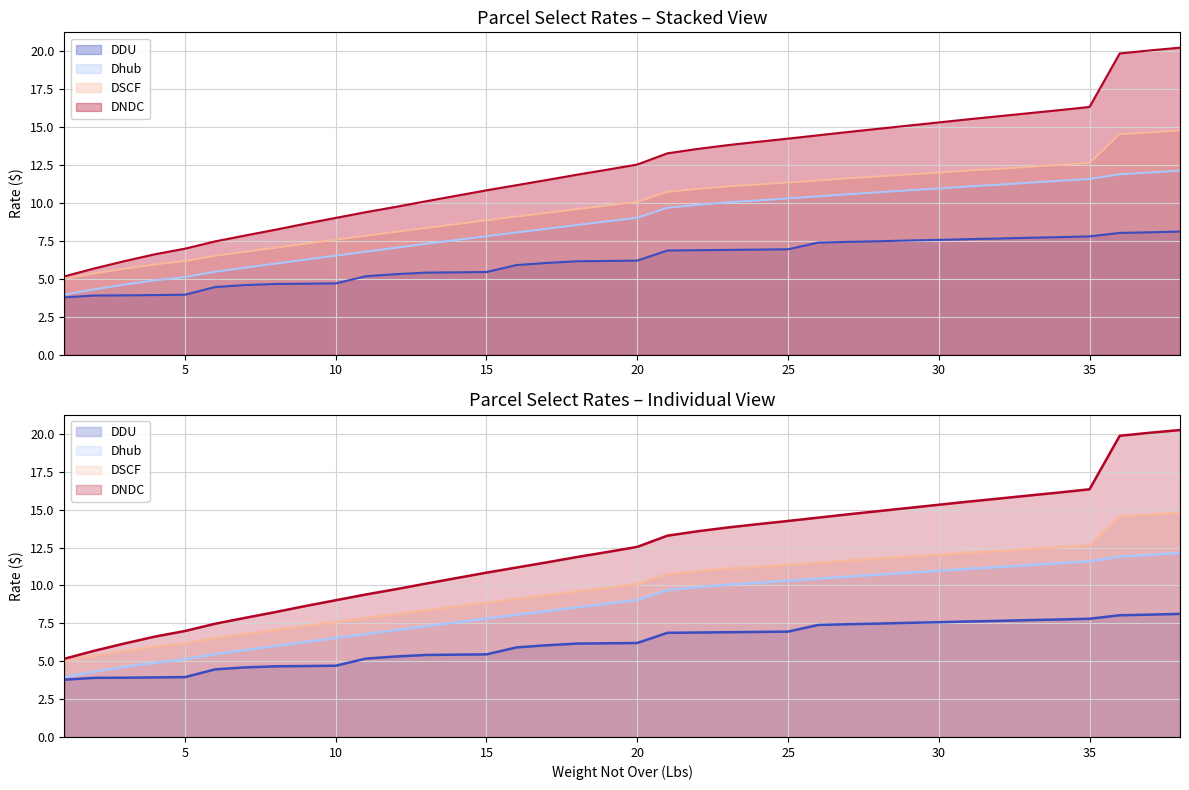

True or false: DSCF has a value of 10.4 at 8.

False